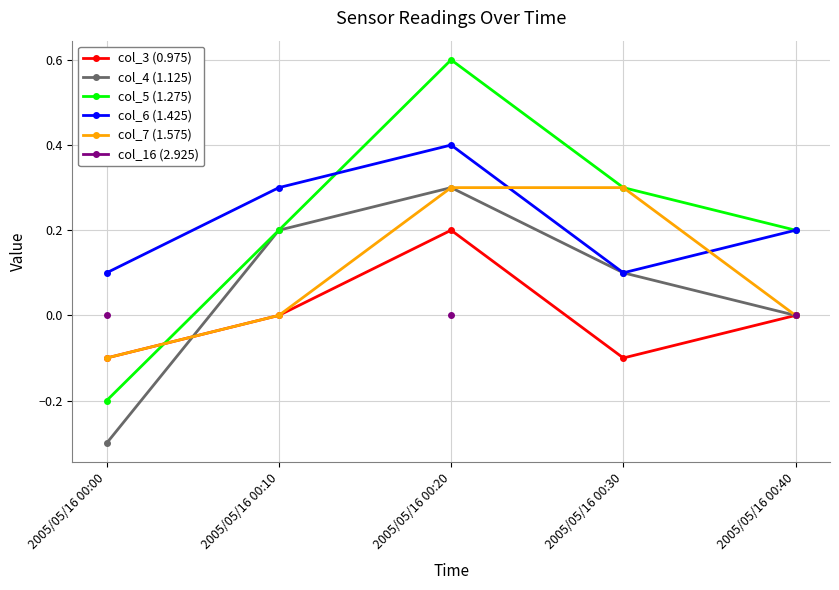

True or false: col_4 (1.125) and col_16 (2.925) intersect in this chart.

False